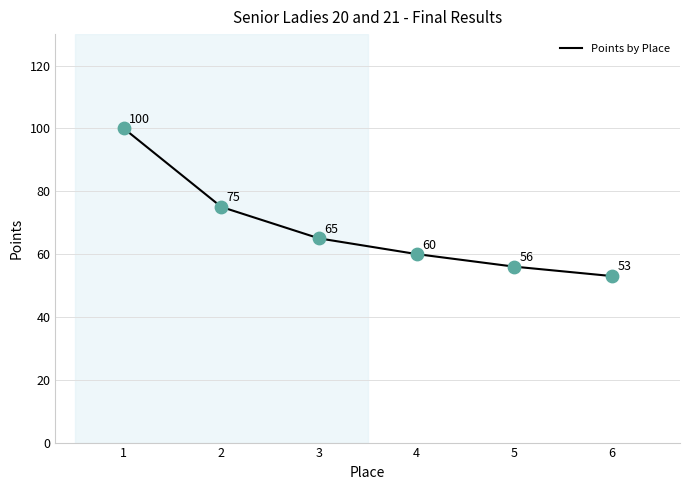

Approximately how many times larger is the value at 4 compared to 2?

0.8